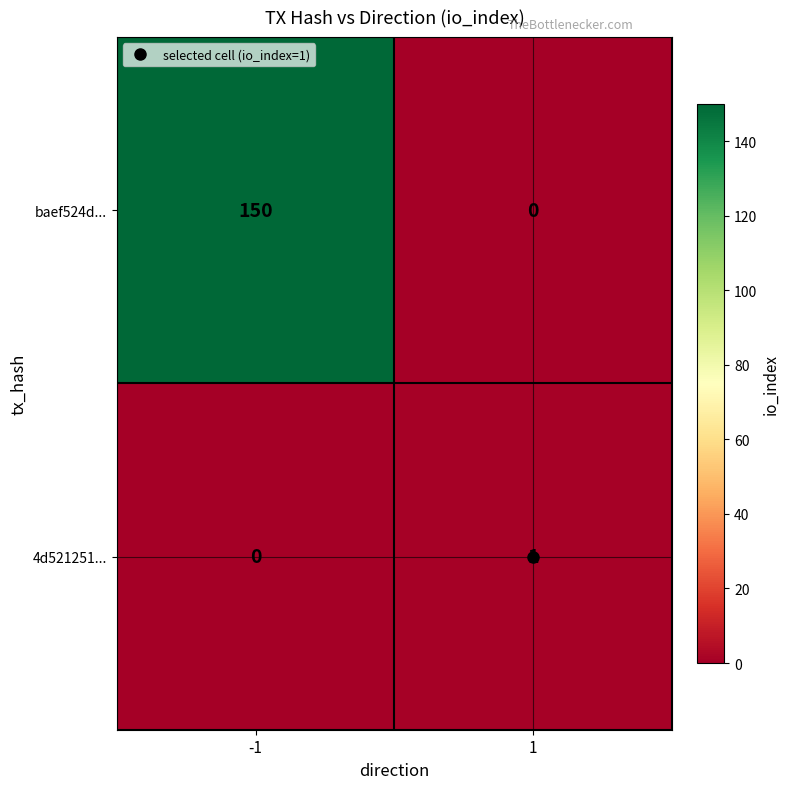

Rank the series by their average value, from lowest to highest.

4d521251..., baef524d...